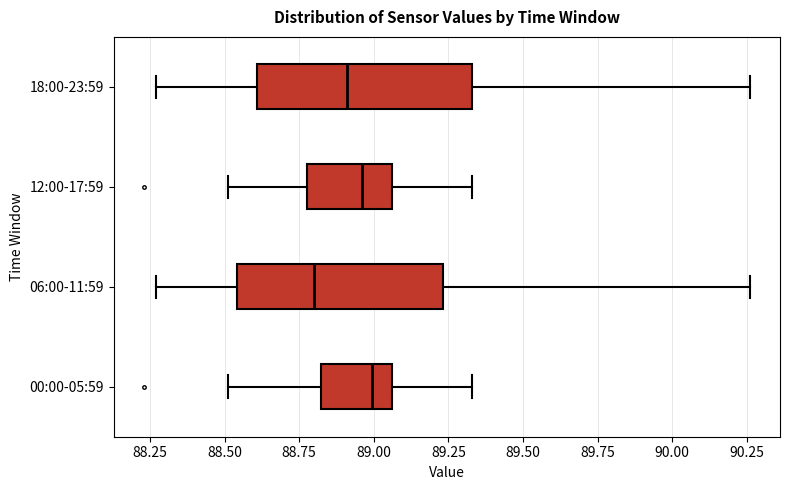

Reading bottom to top, read every box against the x-axis: the position of its median line, the range the box covers, and the ends of its whiskers. The values are not printed on the chart, so give them approximately, as read against the axis.

00:00-05:59: median 89.00, box 88.80 to 89.05, whiskers 88.50 to 89.35
06:00-11:59: median 88.80, box 88.55 to 89.25, whiskers 88.25 to 90.25
12:00-17:59: median 88.95, box 88.80 to 89.05, whiskers 88.50 to 89.35
18:00-23:59: median 88.90, box 88.60 to 89.35, whiskers 88.25 to 90.25